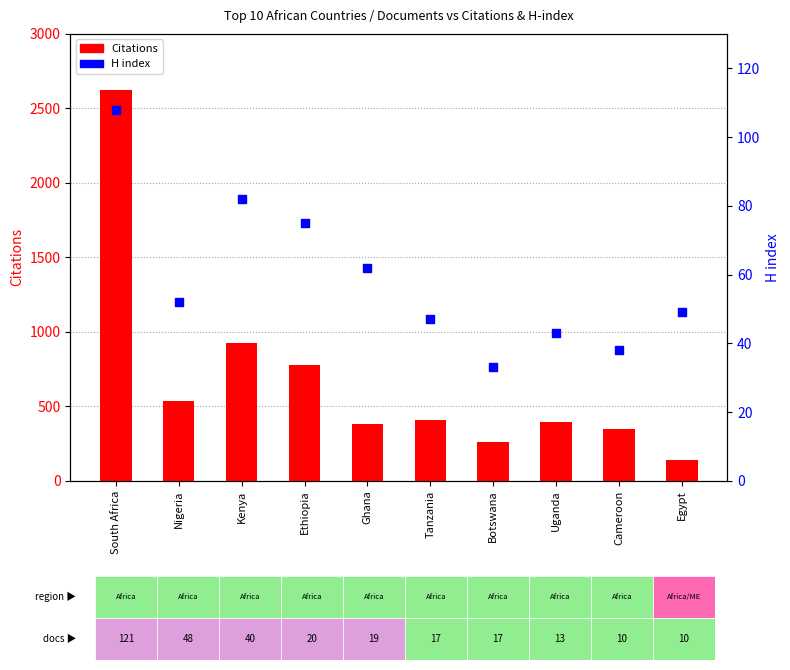

What are all the series names shown in the legend?

Citations, H index